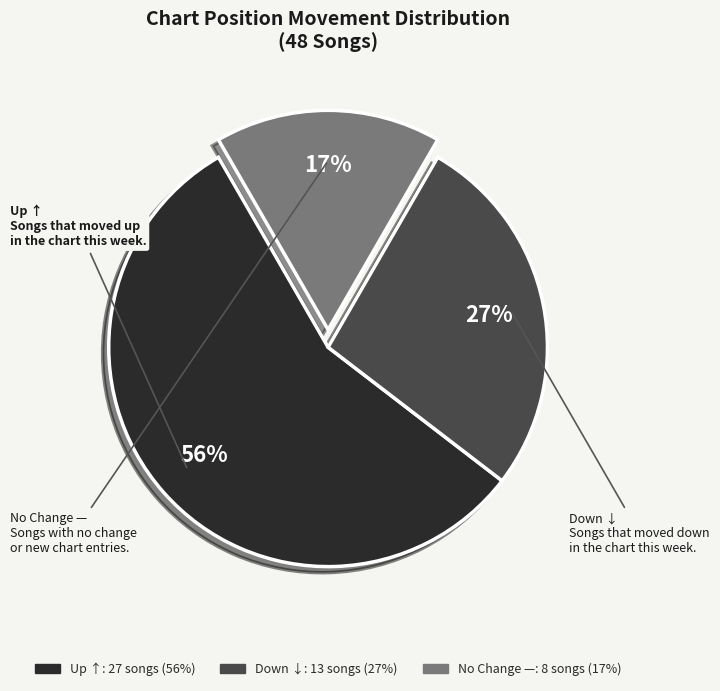

What is the ratio of the value at No Change — to the value at Down ↓?

0.6